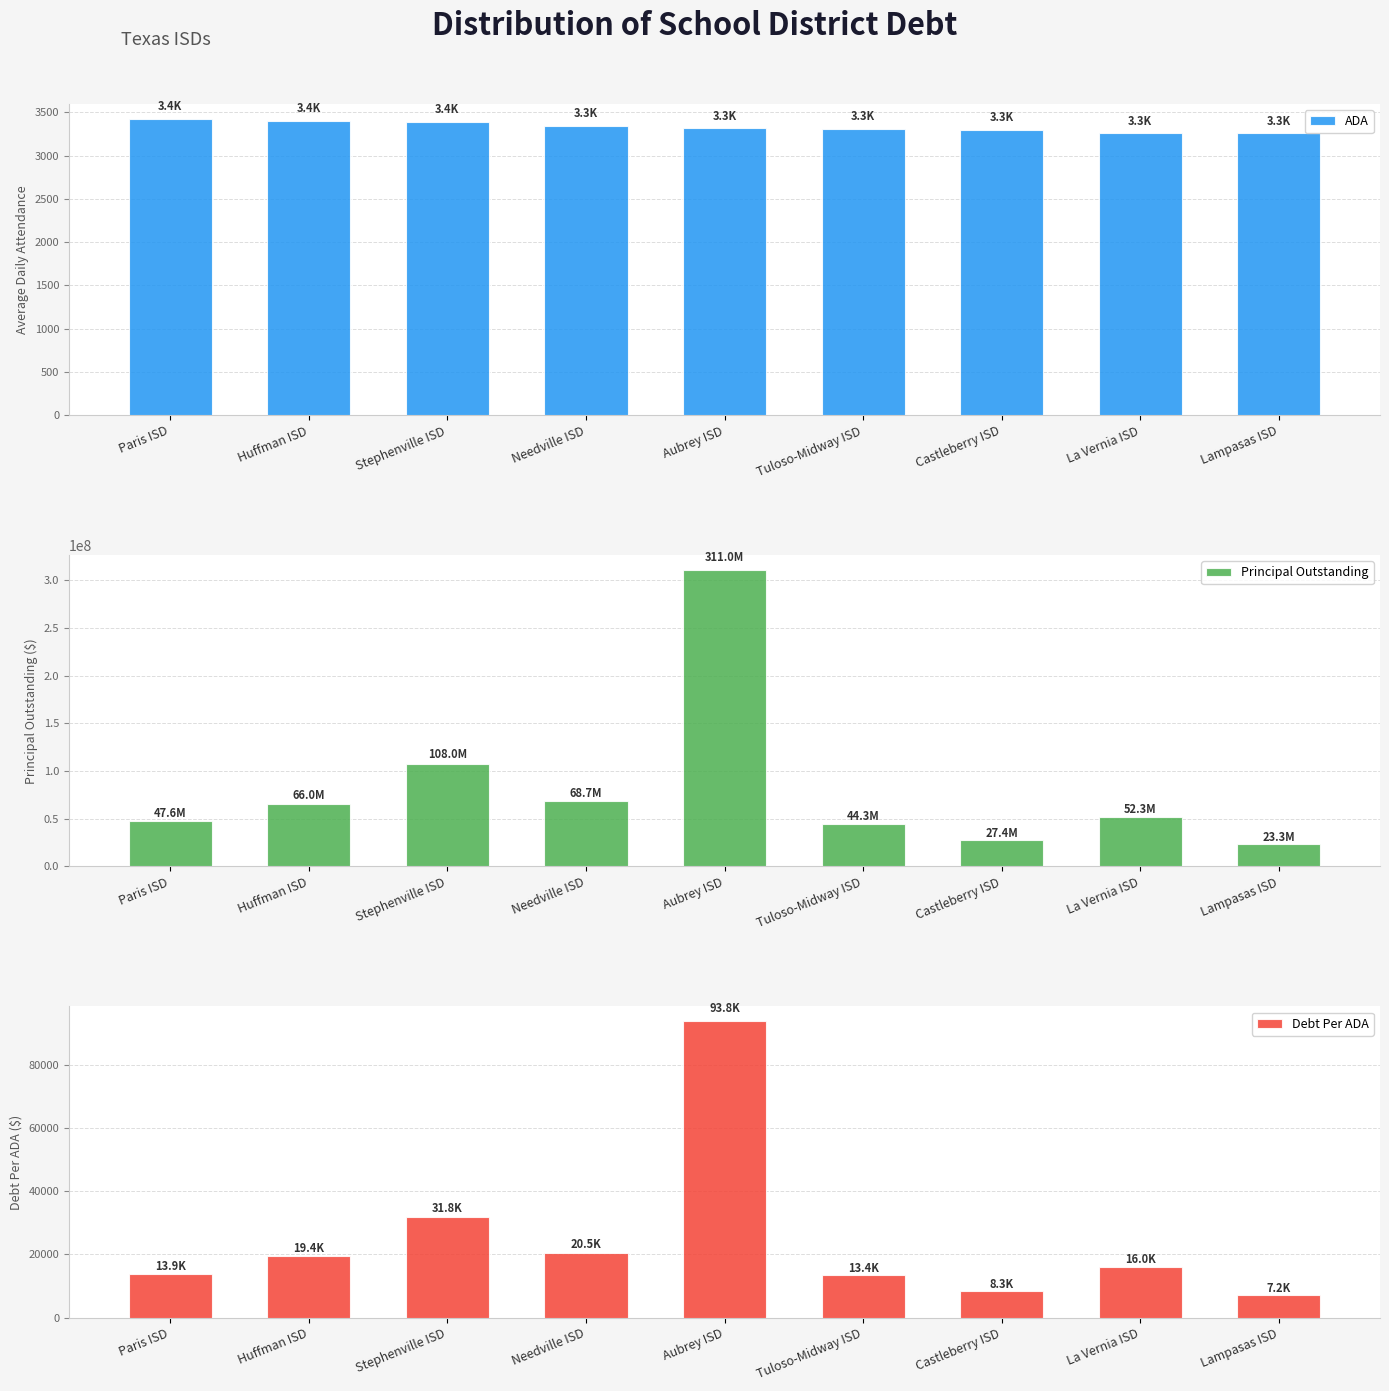

Rank the series at Aubrey ISD from lowest to highest value.

ADA, Debt Per ADA, Principal Outstanding